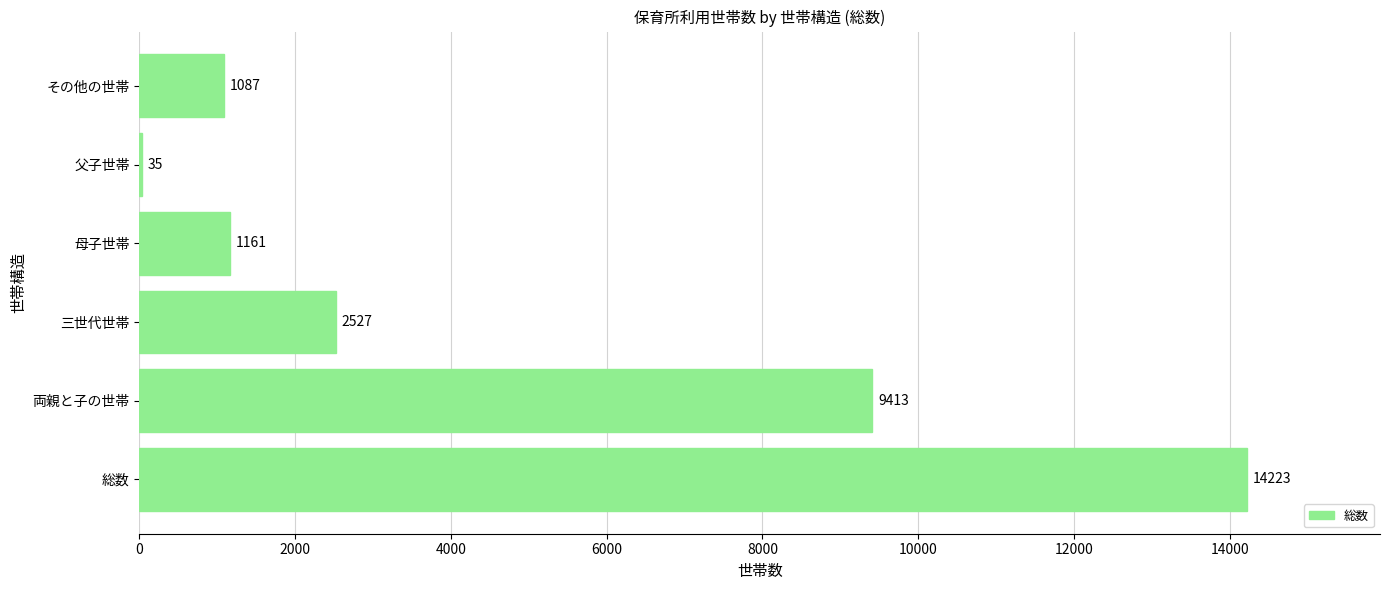

Does the chart contain stacked bars?

No